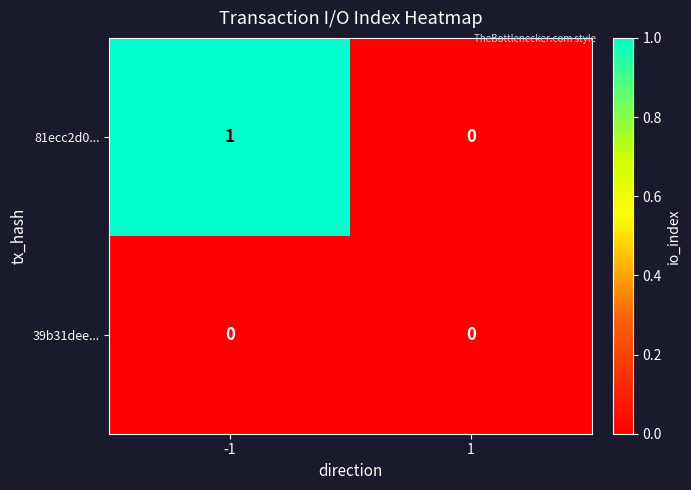

Between -1 and 1, which series saw the biggest shift?

81ecc2d0...